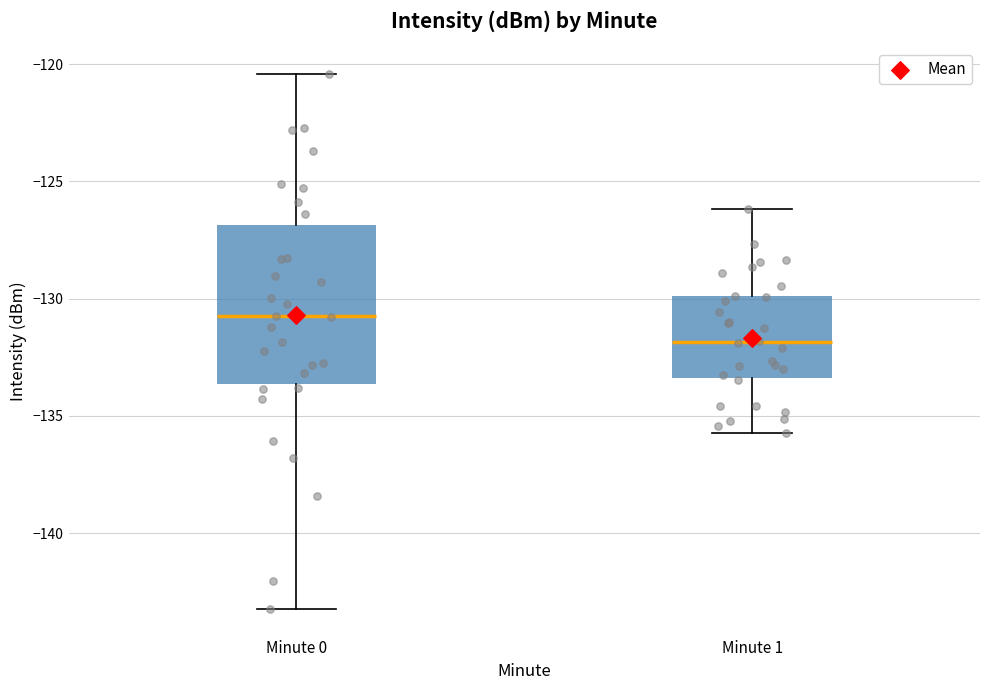

Which box's median line is the highest?

Minute 0